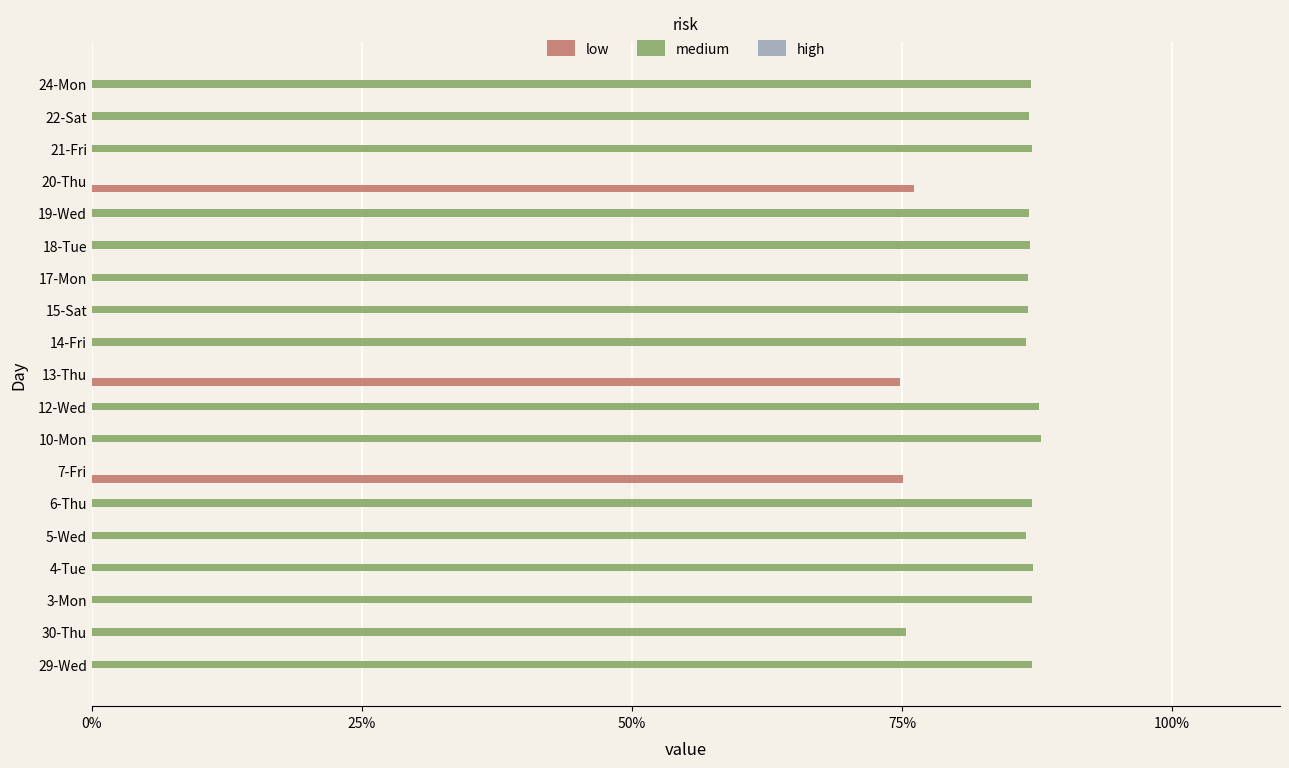

Is it true that low equals -34.4 at 30-Thu?

False